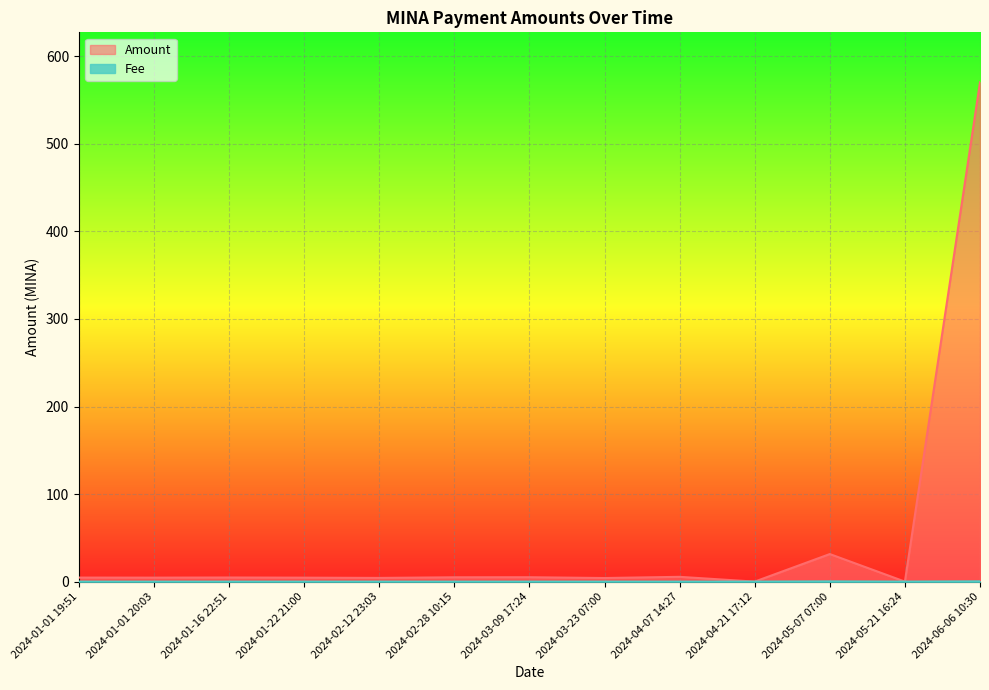

What is the sum of the Fee values at 2024-06-06 10:30 and 2024-04-21 17:12?

0.3